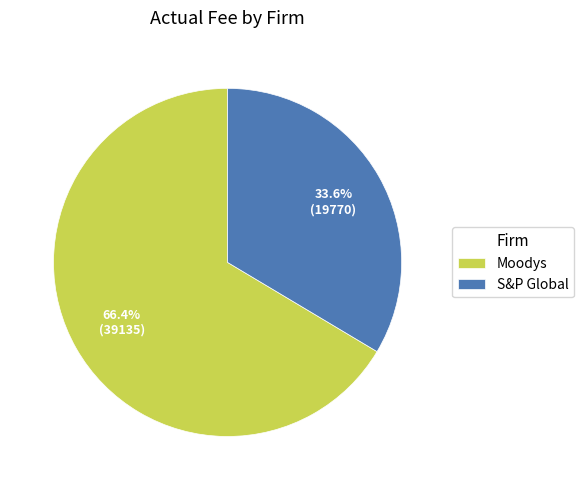

The Moodys slice represents 66% of the pie. True or false?

True